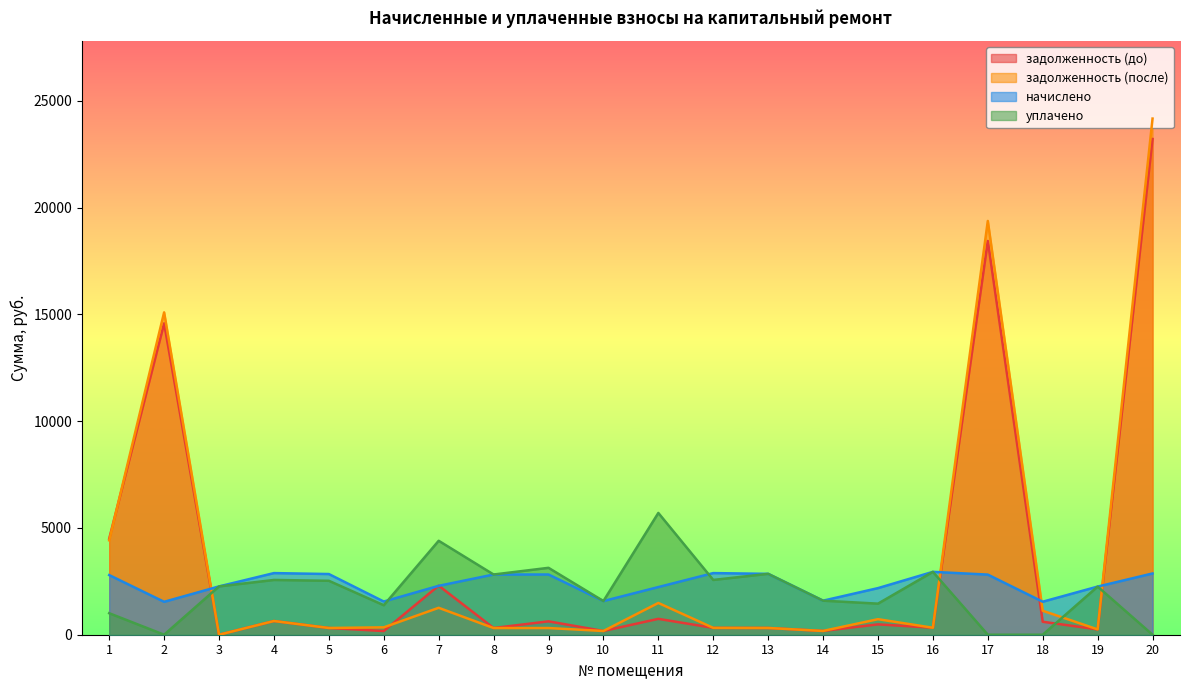

Does the chart display data point markers on the line(s)?

No